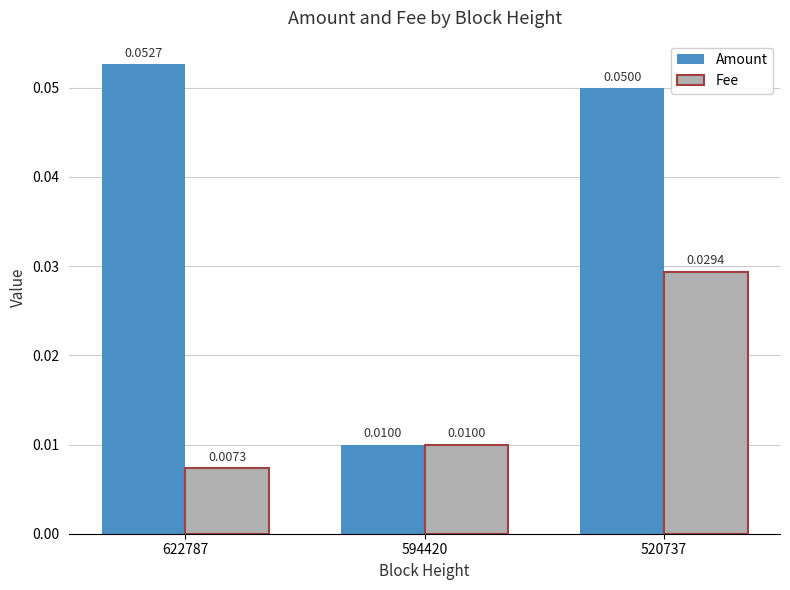

Between 622787 and 520737, which series saw the biggest shift?

Fee